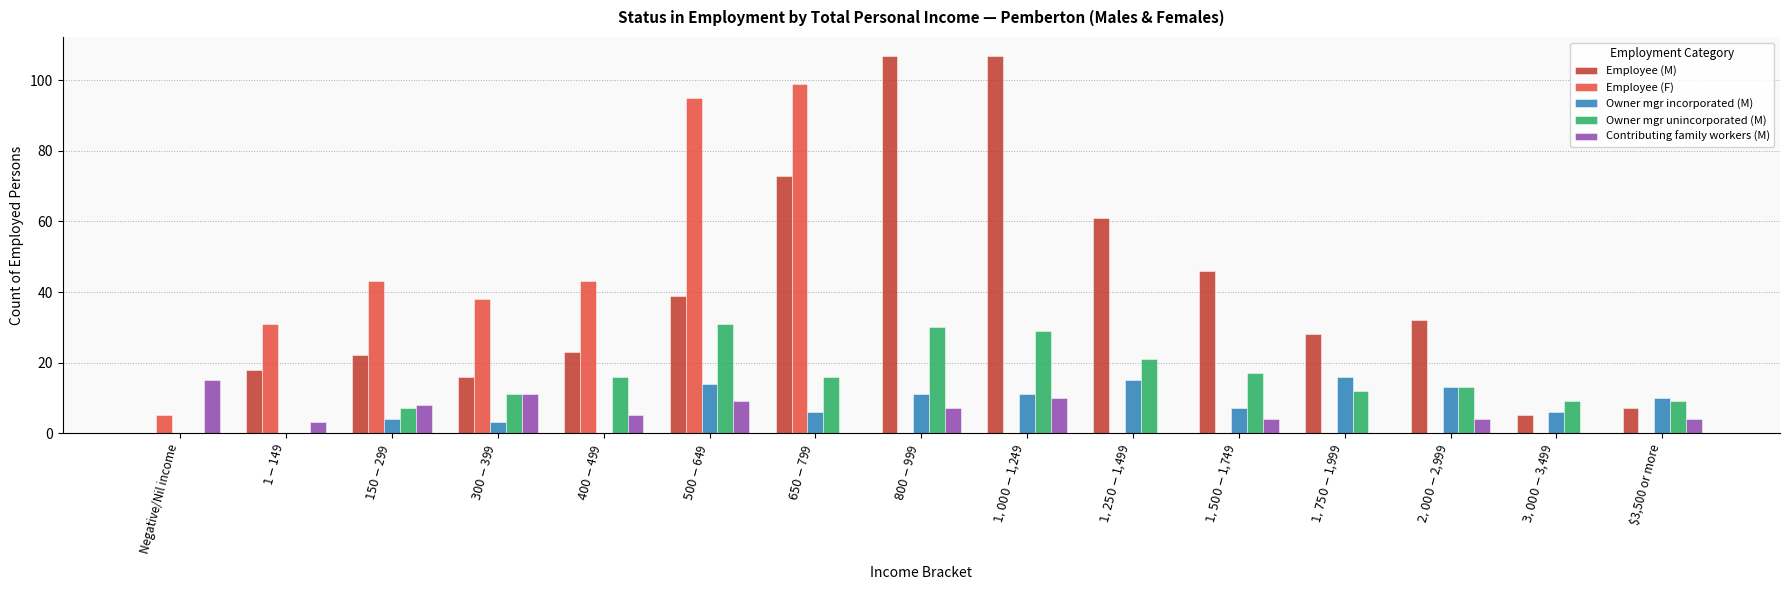

Is it true that Contributing family workers (M) equals 4 at $3,500 or more?

True